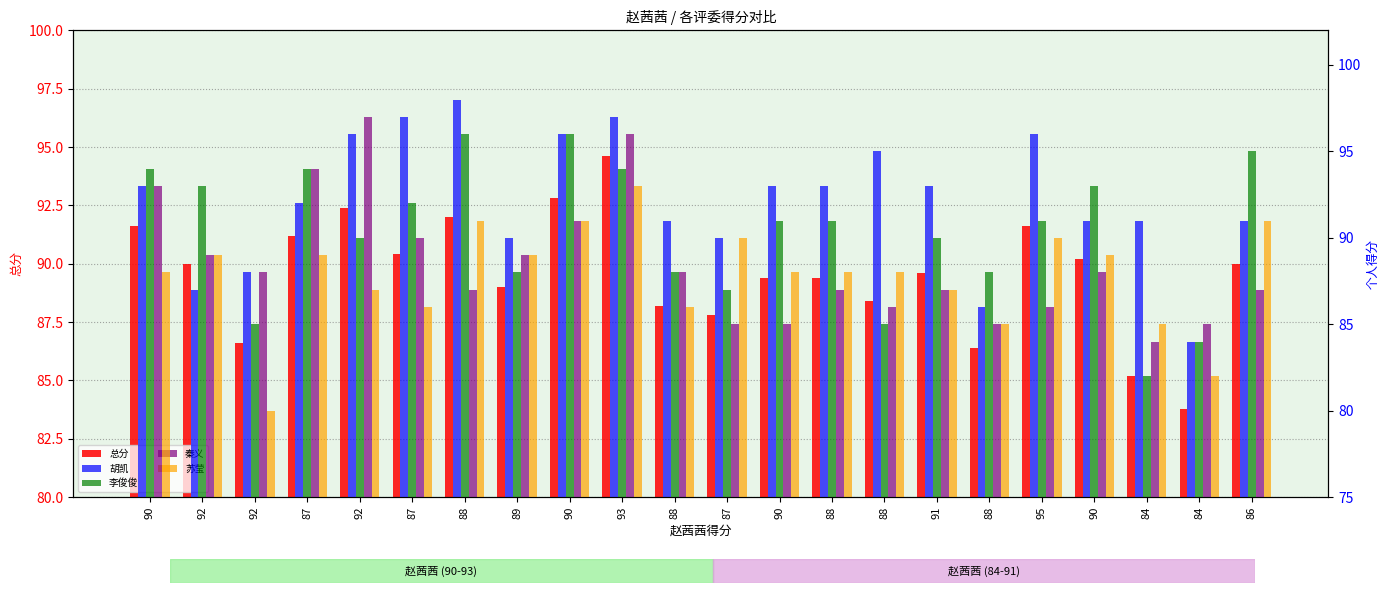

At which category does the chart reach its peak across all series?

88